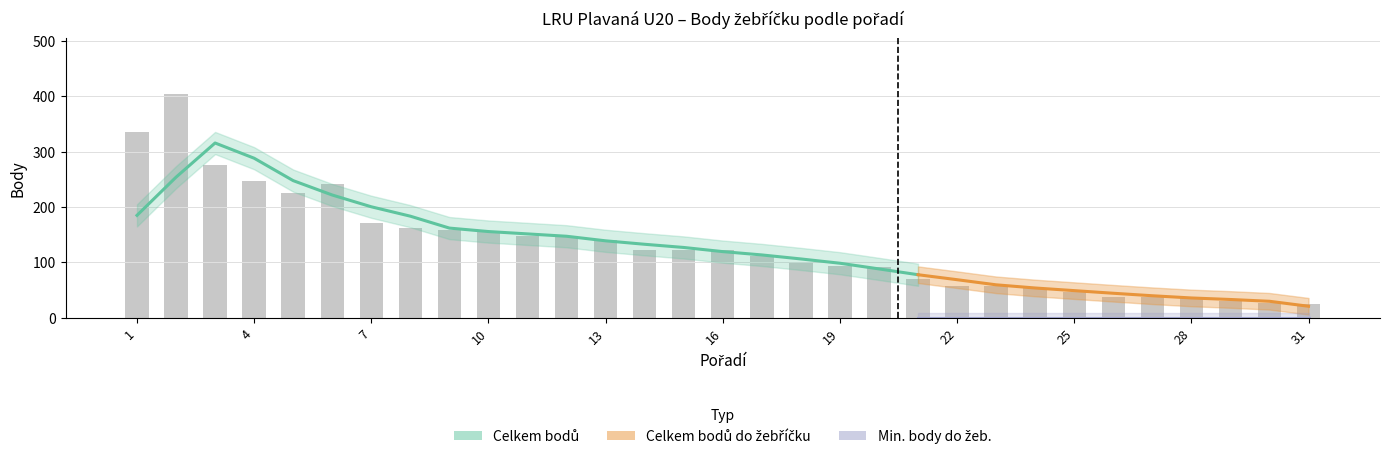

How many series are shown in this chart?

3